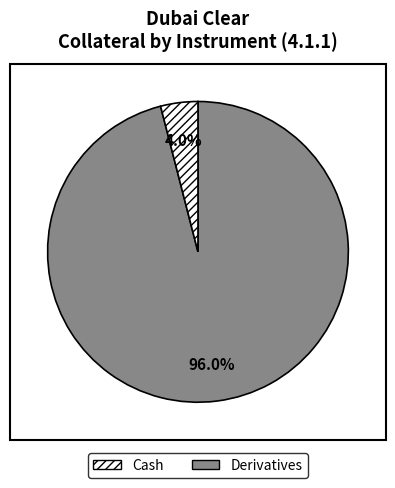

To the nearest percent, what is the difference between the Derivatives and Cash slice percentages?

92%